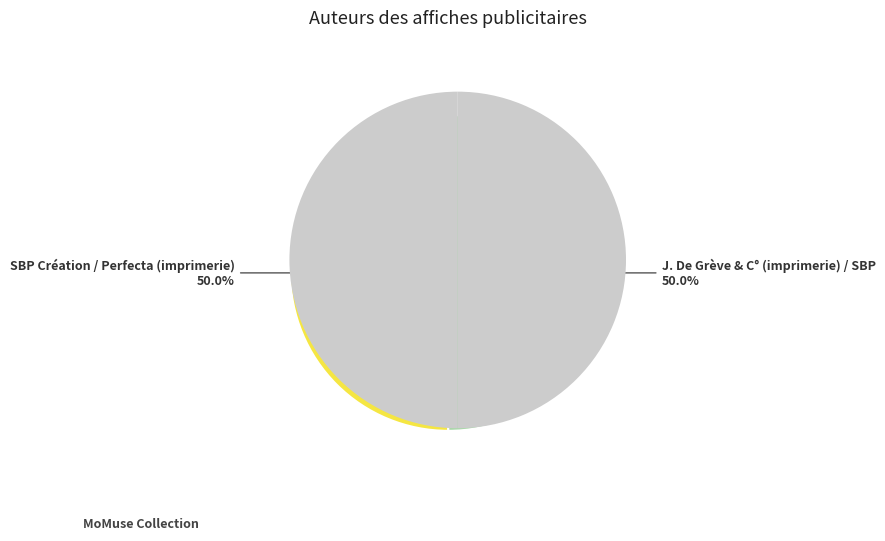

Is the sum of SBP Création / Perfecta (imprimerie) and J. De Grève & C° (imprimerie) / SBP greater than half?

Yes